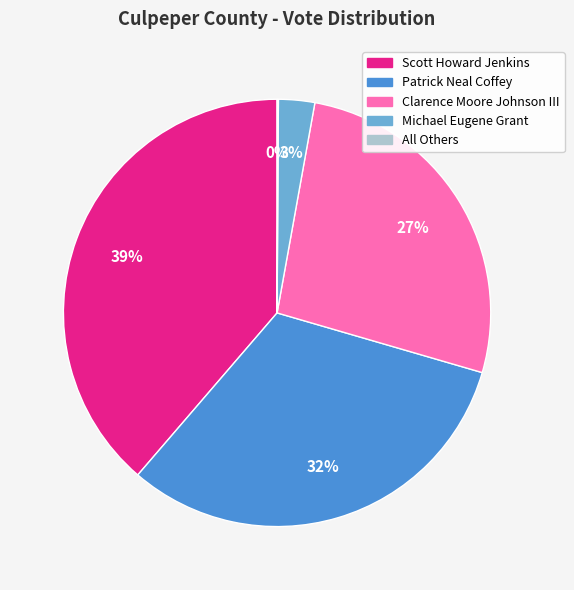

To the nearest percent, what is the difference between the largest and smallest slice percentages?

39%